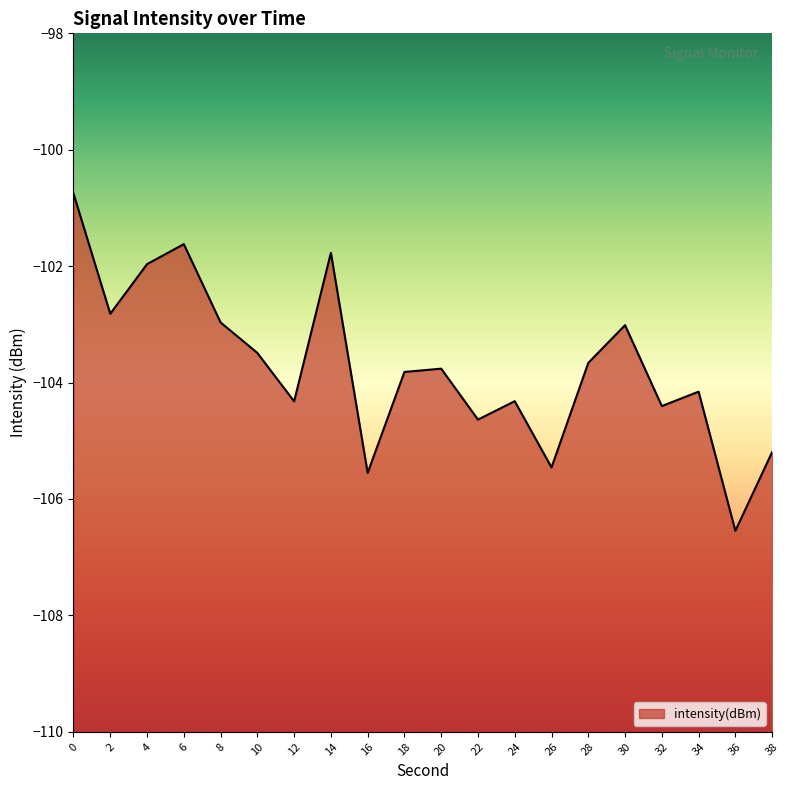

True or false: the data shows -176.7 at 18.

False